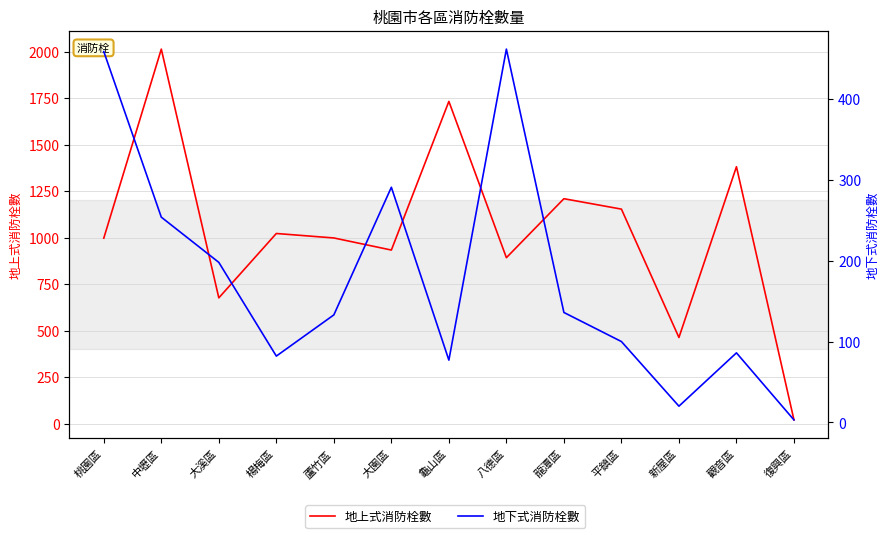

How many categories are shown in the chart?

13